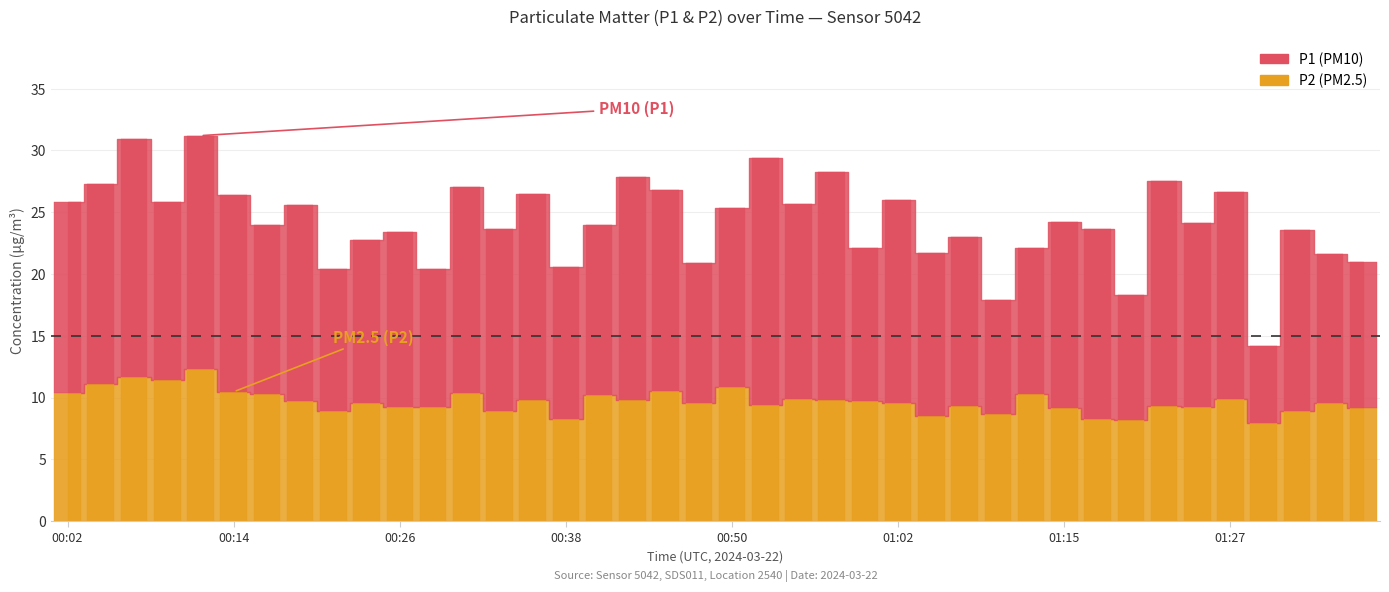

How many data points does each series have?

40